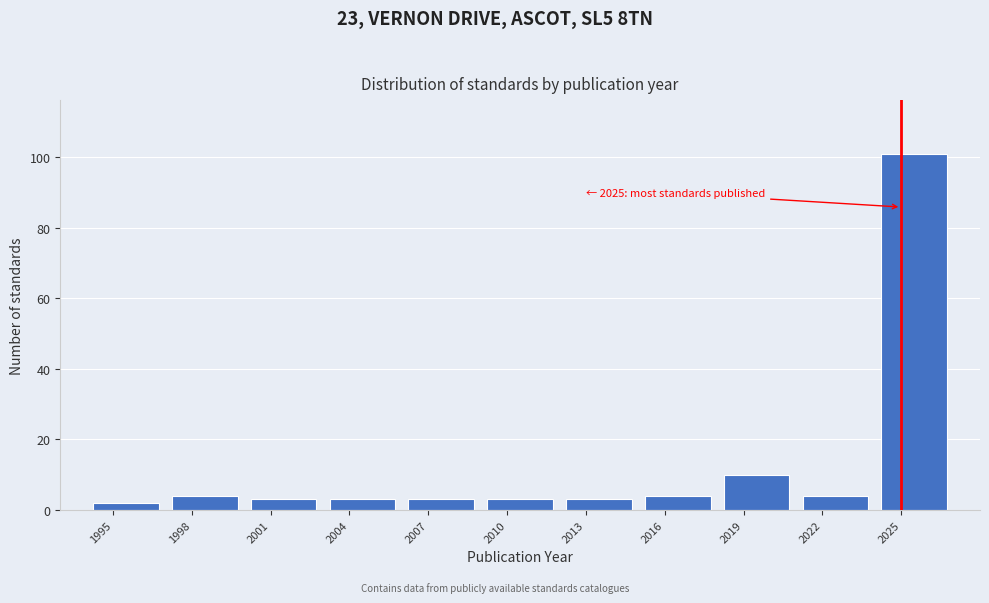

Which range on the x-axis has the tallest bar?

2024 to 2027